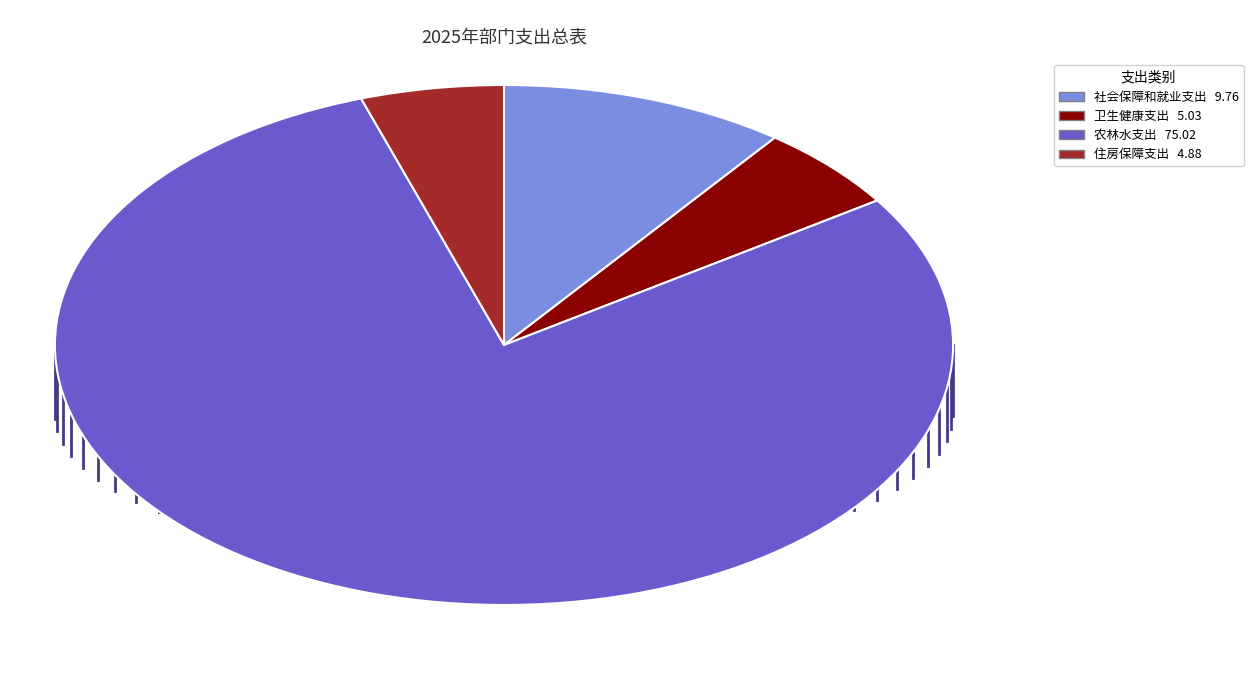

Is the sum of 社会保障和就业支出 and 卫生健康支出 greater than half?

No